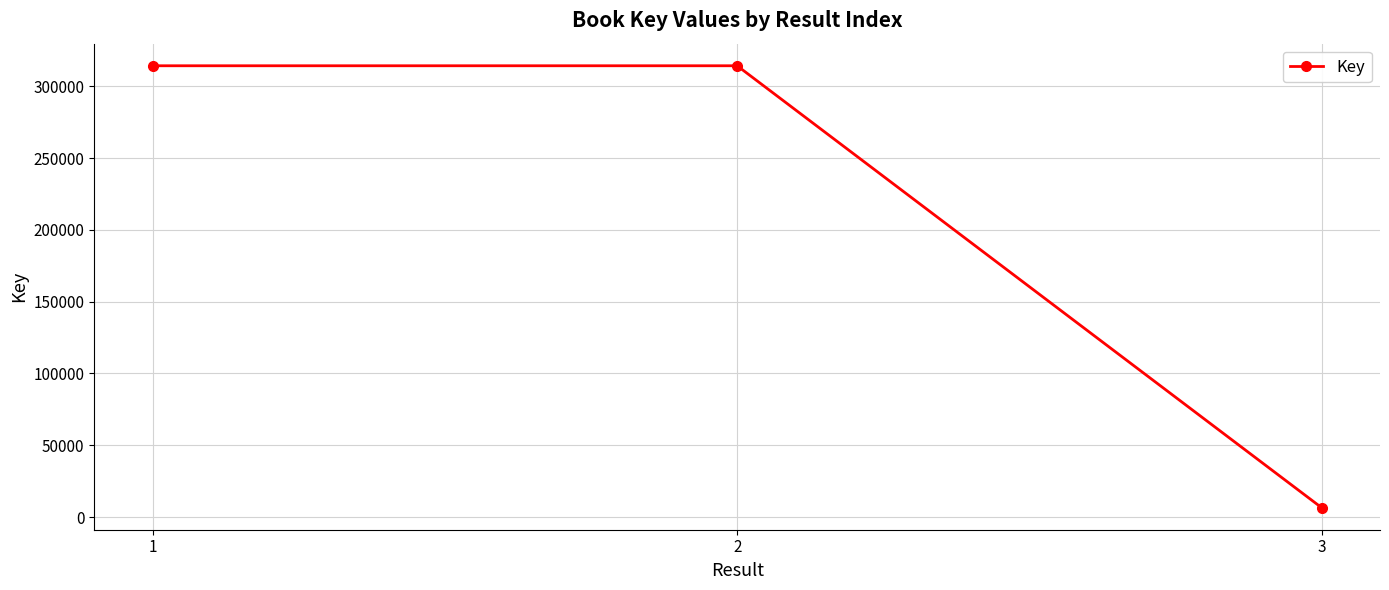

What is the difference between the second highest and minimum values?

307786